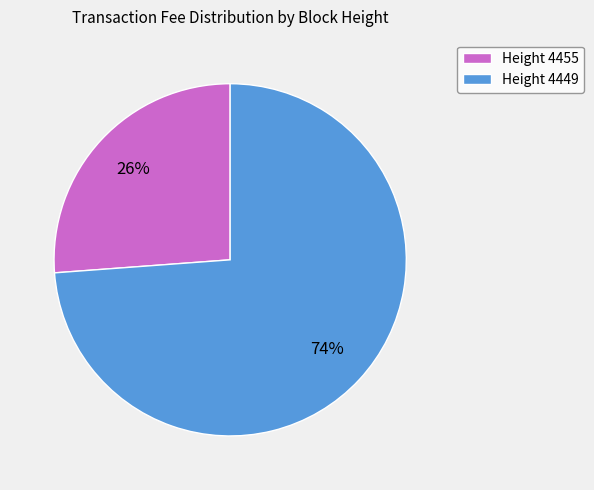

What percentage is the Height 4455 slice, to the nearest percent?

26%